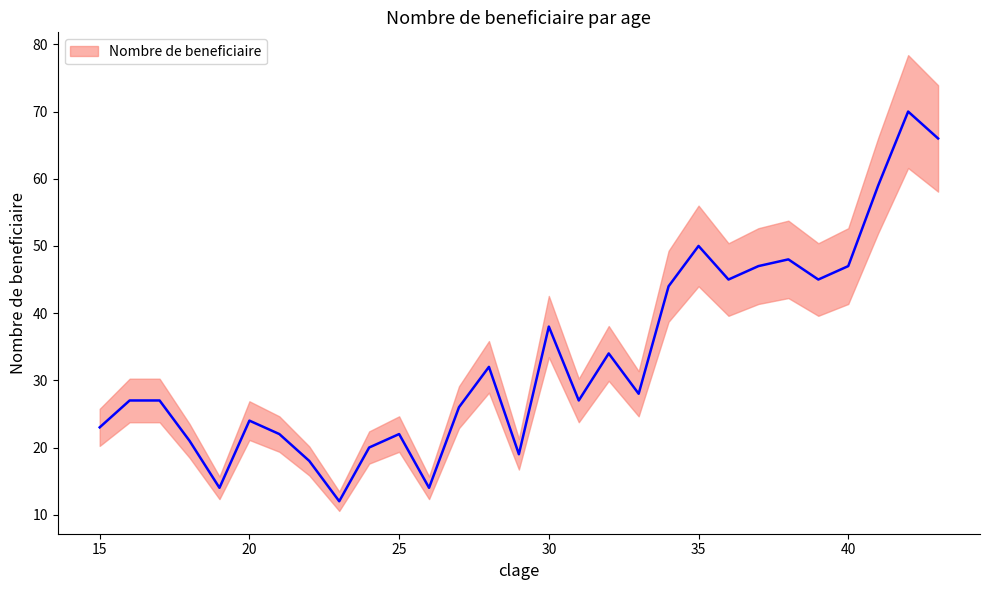

Where is the first local maximum?

20